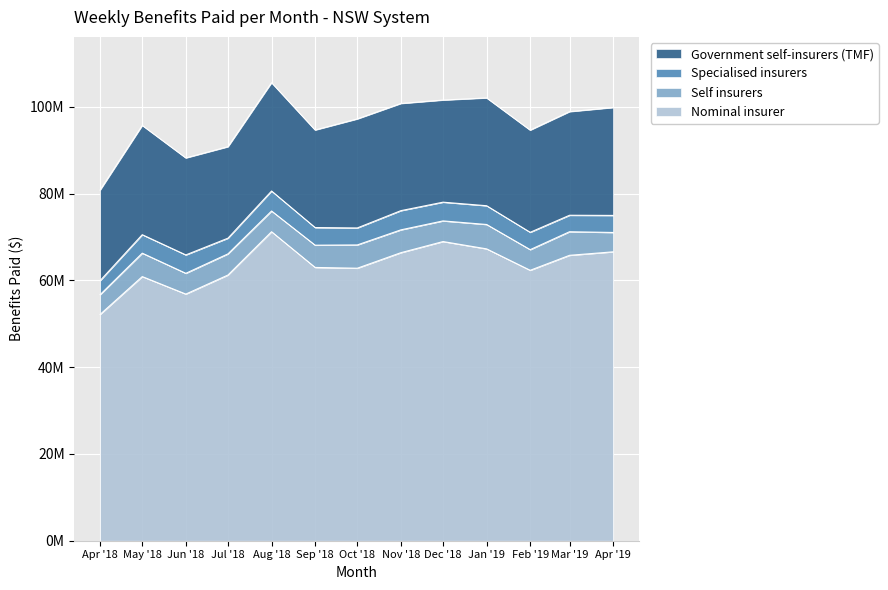

List the series in order of their peak value, highest first.

Nominal insurer, Government self-insurers (TMF), Self insurers, Specialised insurers